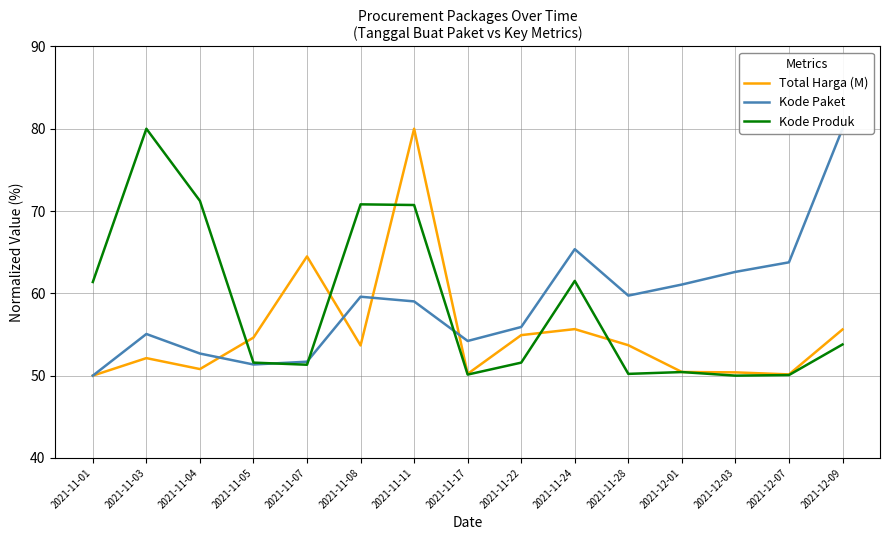

What is the value of the Kode Produk point at the 1st from the left?

61.4